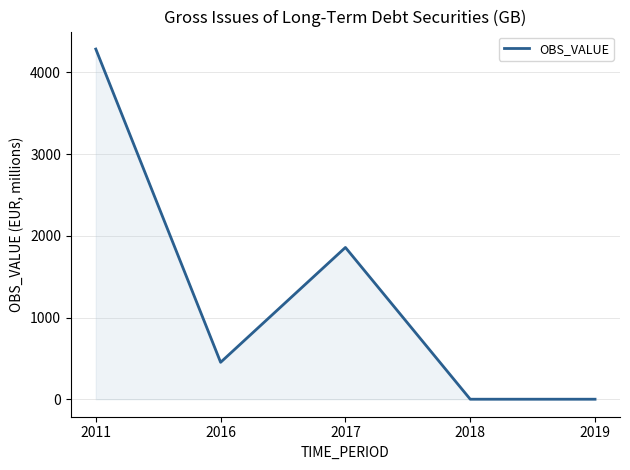

Where is the first local minimum?

2016